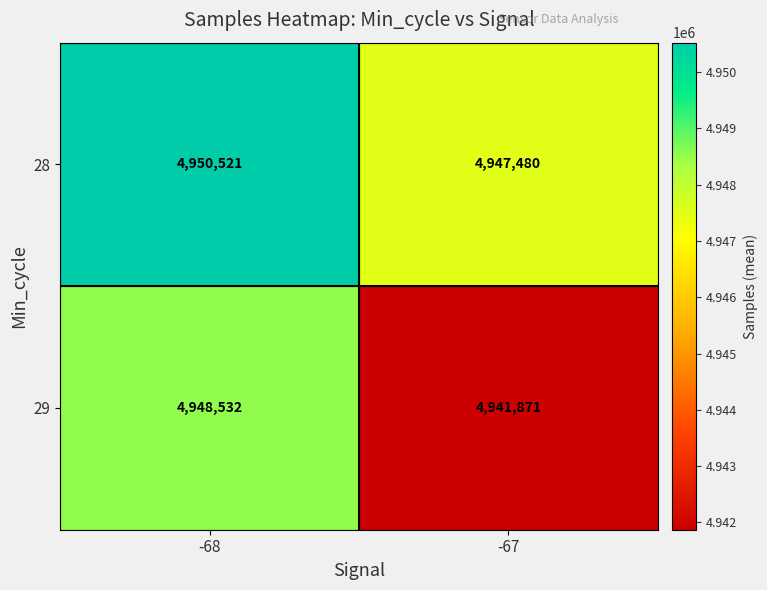

What is the difference between the maximum and minimum values in the 29 series?

6661